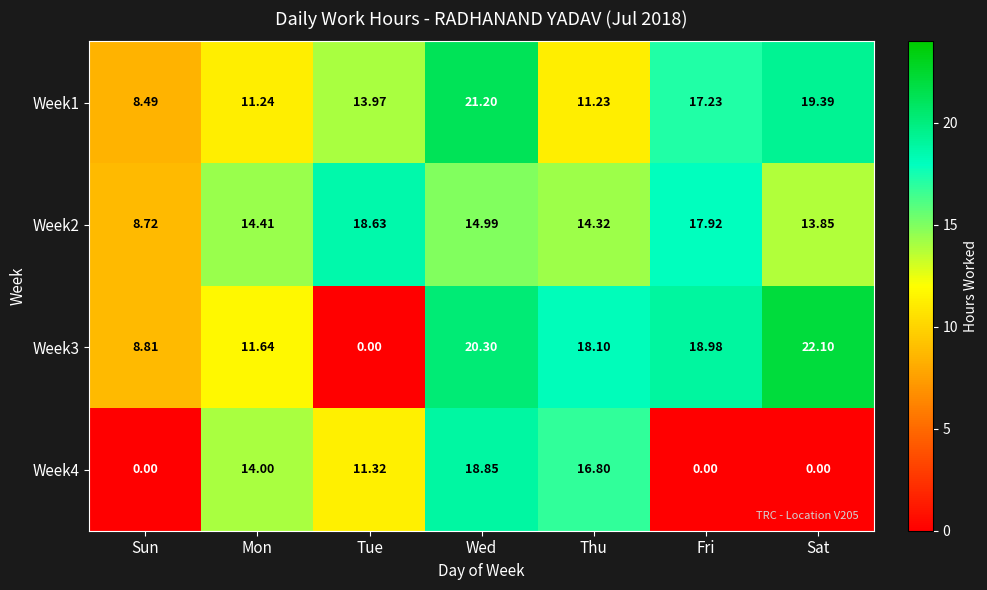

Where does the Week2 series first go above 14?

Mon